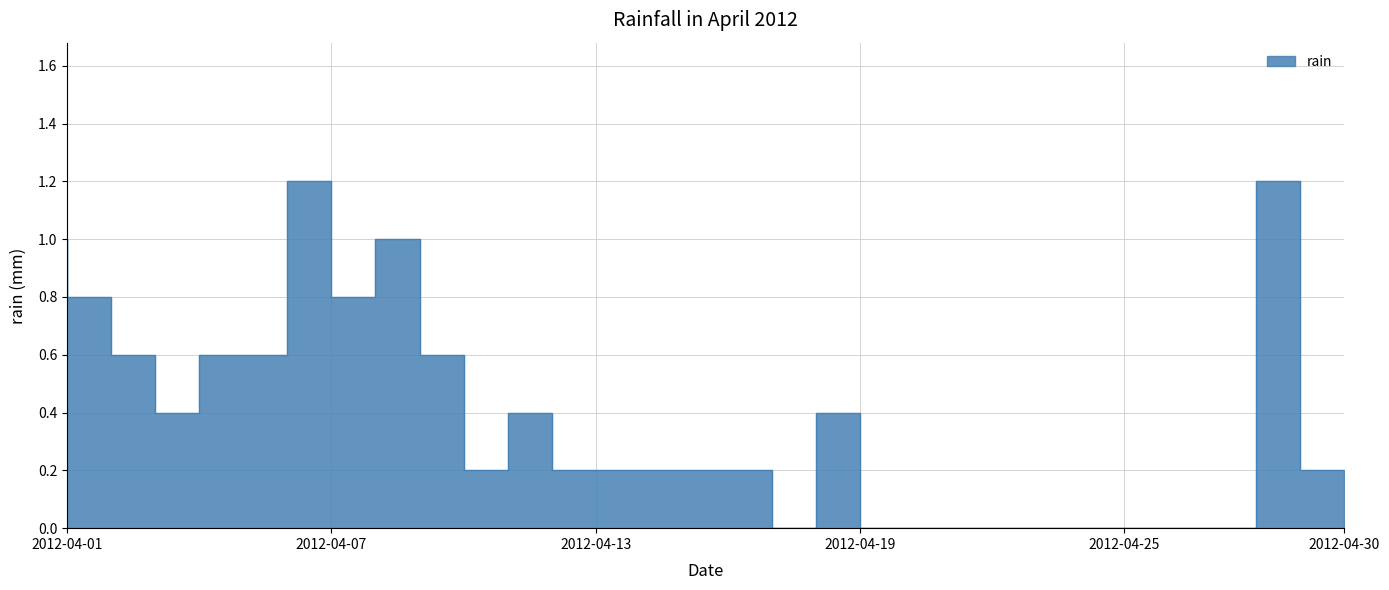

What is the average value?

0.4